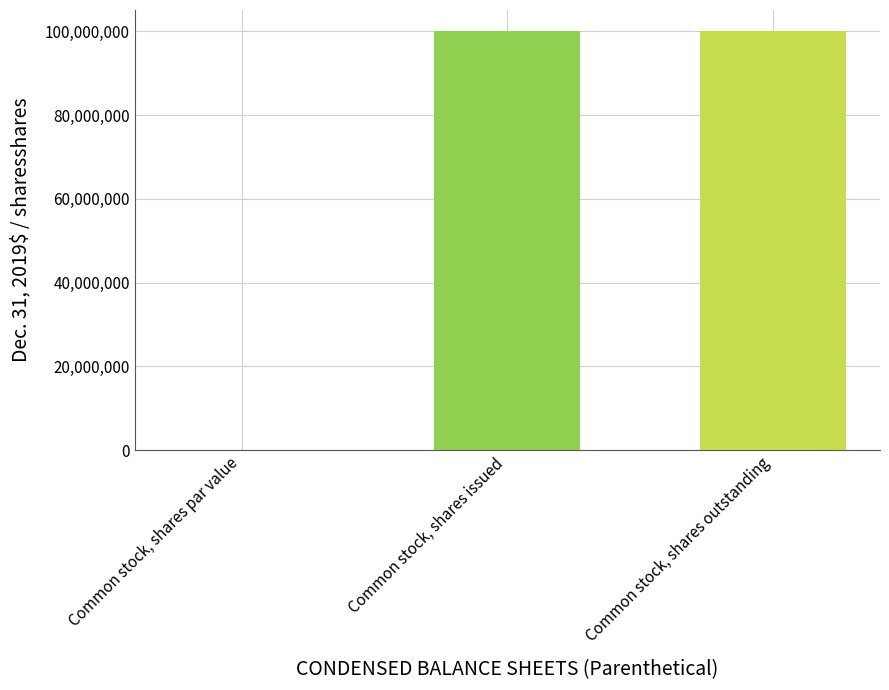

Reading left to right, extract all data points from this chart.

Common stock, shares par value=0	Common stock, shares issued=100074000	Common stock, shares outstanding=100074000